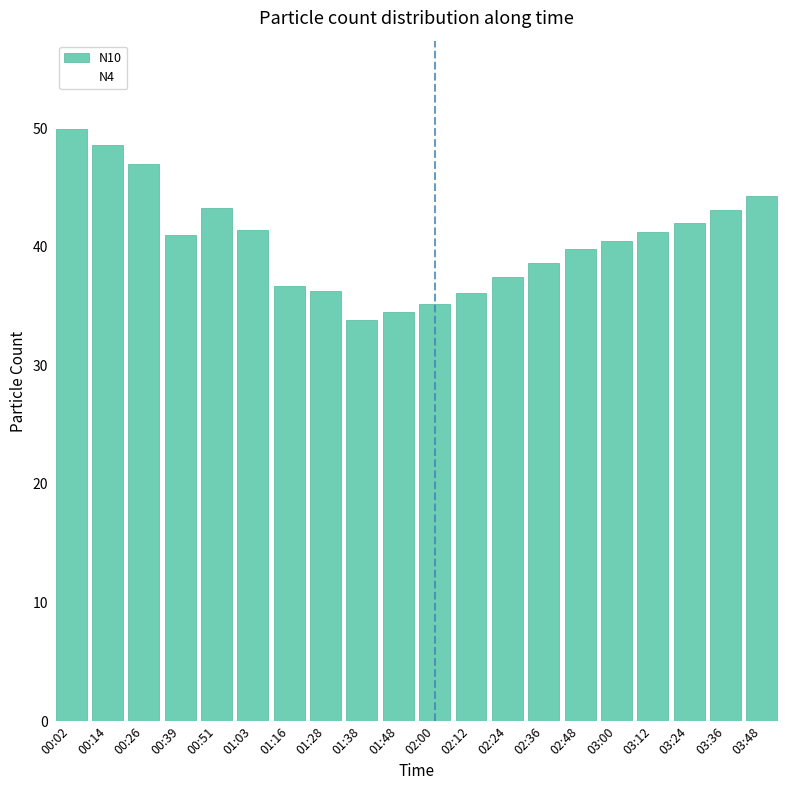

How many series are shown in this chart?

1